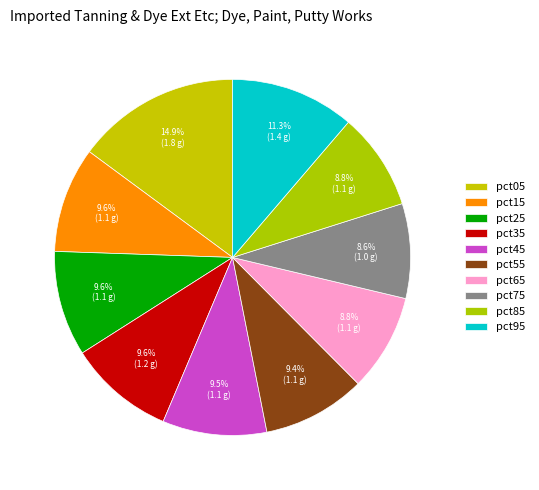

Is there a majority slice in this chart?

No